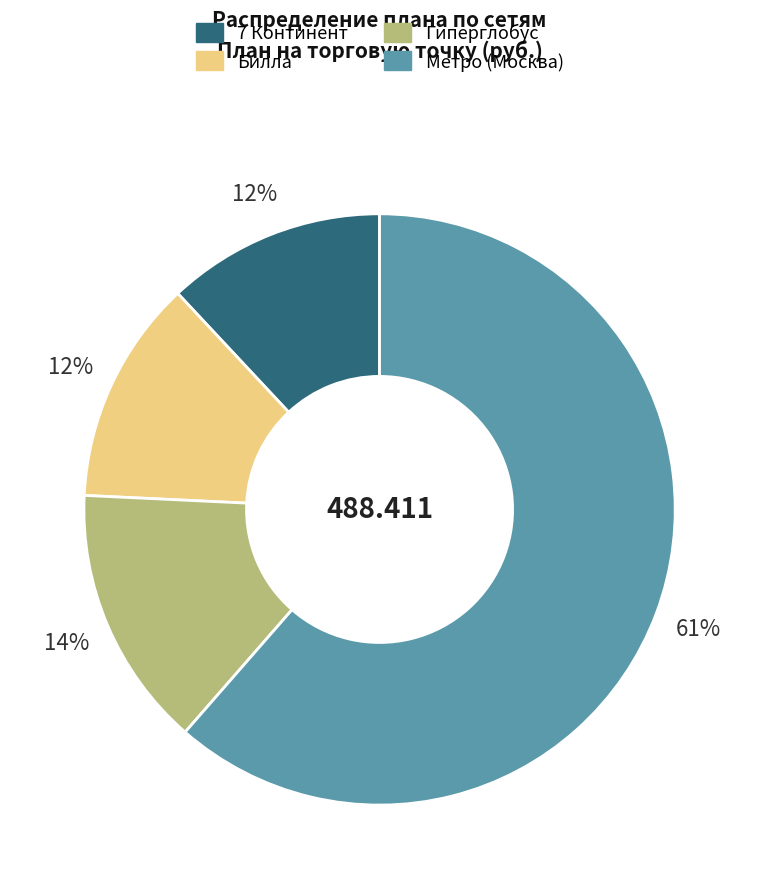

What is the largest slice in the pie chart?

Метро (Москва)